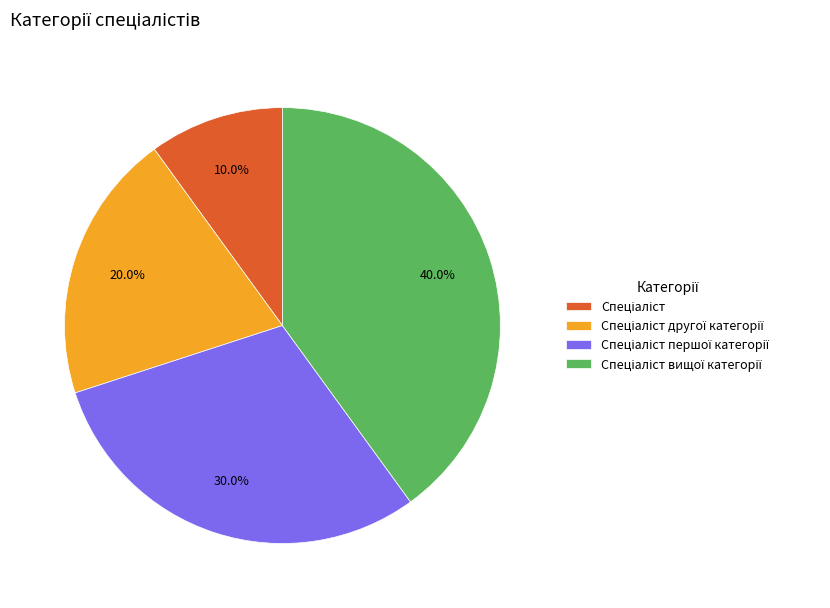

Is there a majority slice in this chart?

No